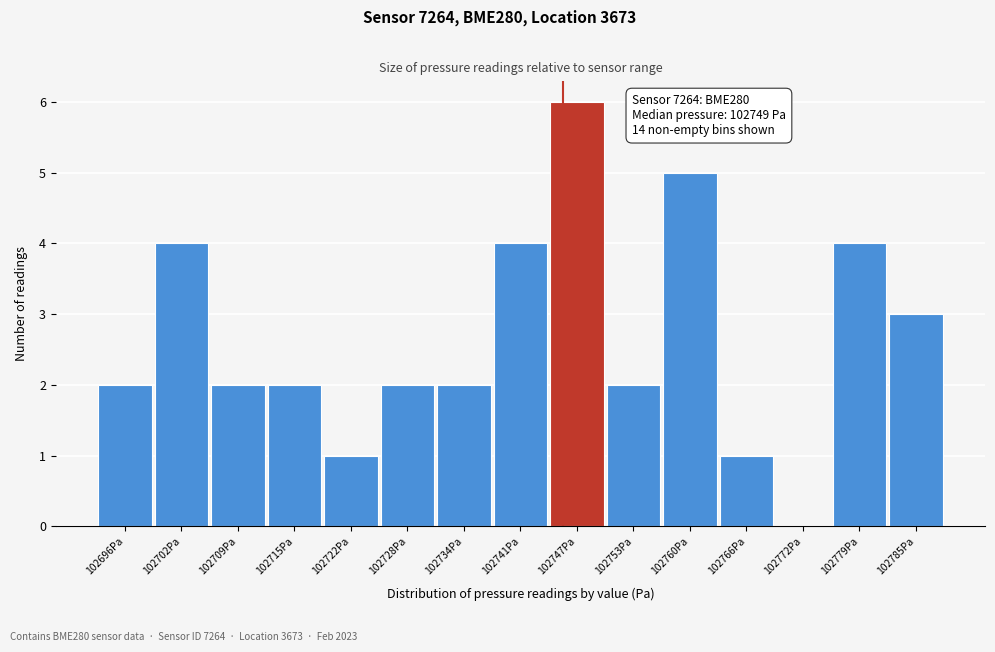

Reading left to right, transcribe all the data shown in this chart.

102696Pa=2	102702Pa=4	102709Pa=2	102715Pa=2	102722Pa=1	102728Pa=2	102734Pa=2	102741Pa=4	102747Pa=6	102753Pa=2	102760Pa=5	102766Pa=1	102772Pa=0	102779Pa=4	102785Pa=3